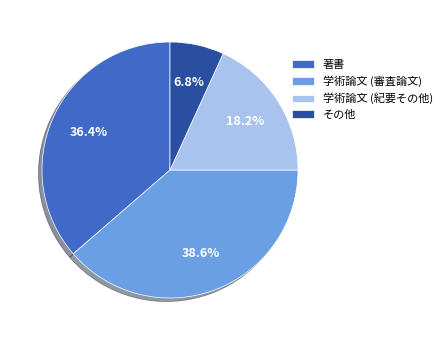

What percentage is NOT represented by 学術論文 (審査論文)?

61.4%